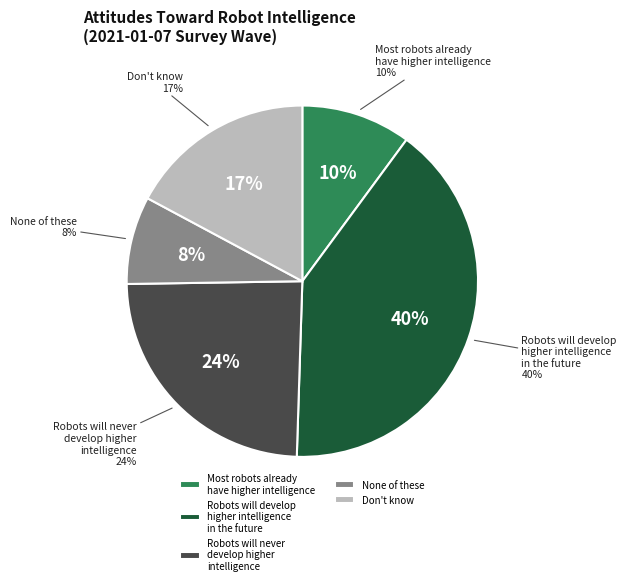

Does None of these represent more than half of the total?

No